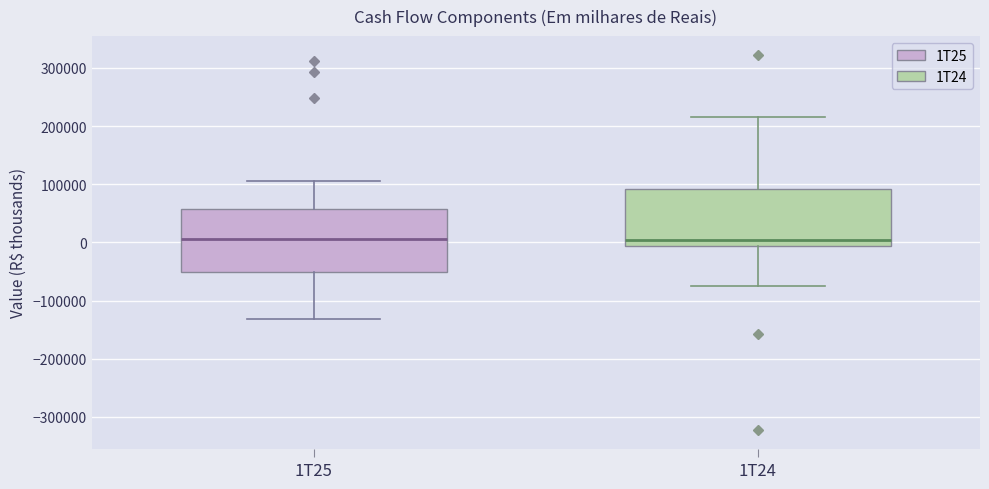

Comparing the boxes themselves (not the whiskers), which one is the tallest?

1T25